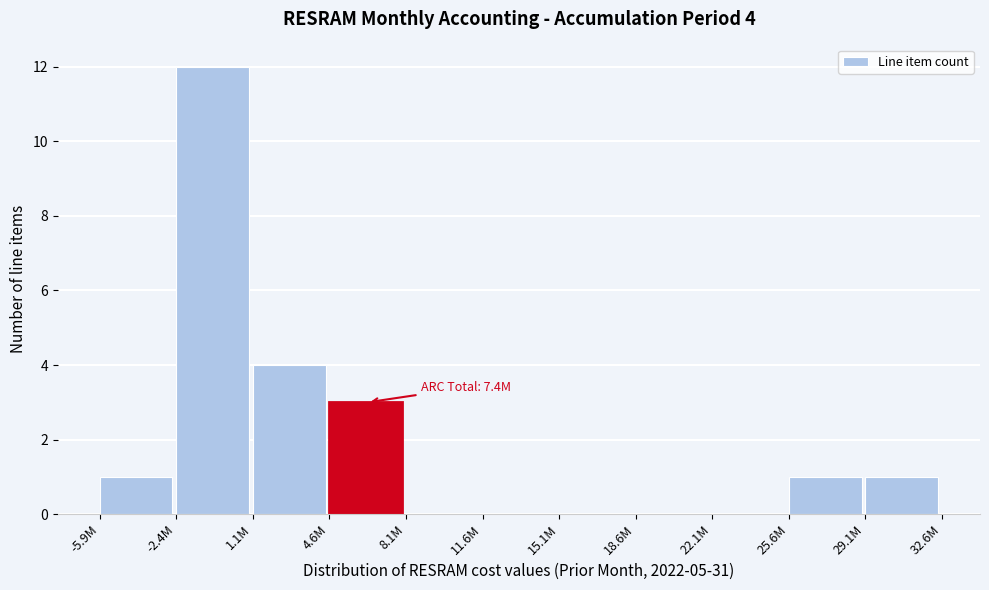

Reading right to left, transcribe all the data shown in this chart.

29.1M=1	25.6M=1	22.1M=0	18.6M=0	15.1M=0	11.6M=0	8.1M=0	4.6M=3	1.1M=4	-2.4M=12	-5.9M=1